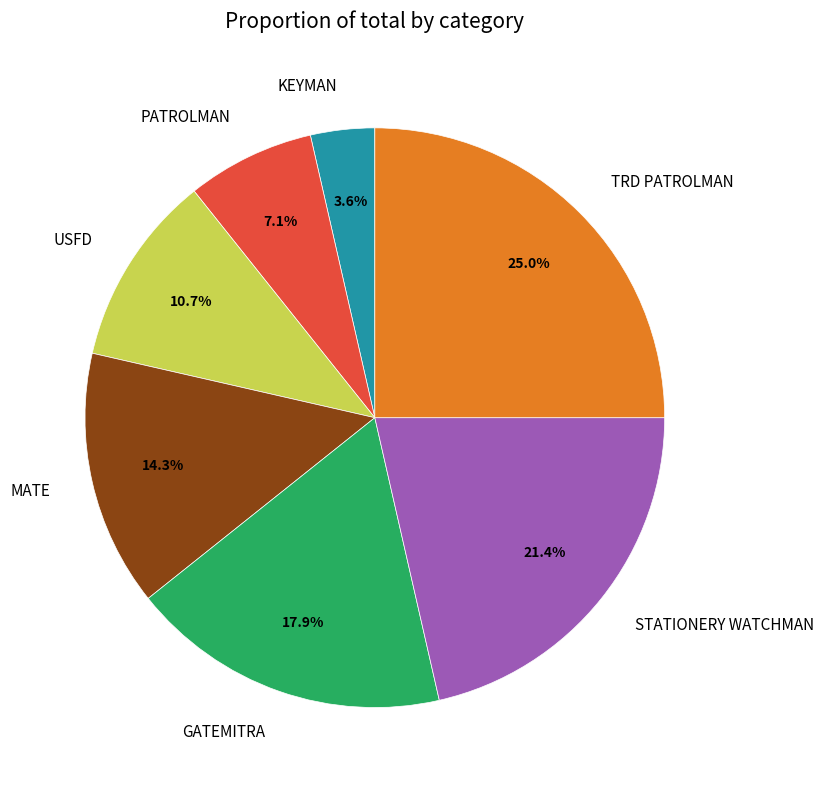

What is the largest slice in the pie chart?

TRD PATROLMAN